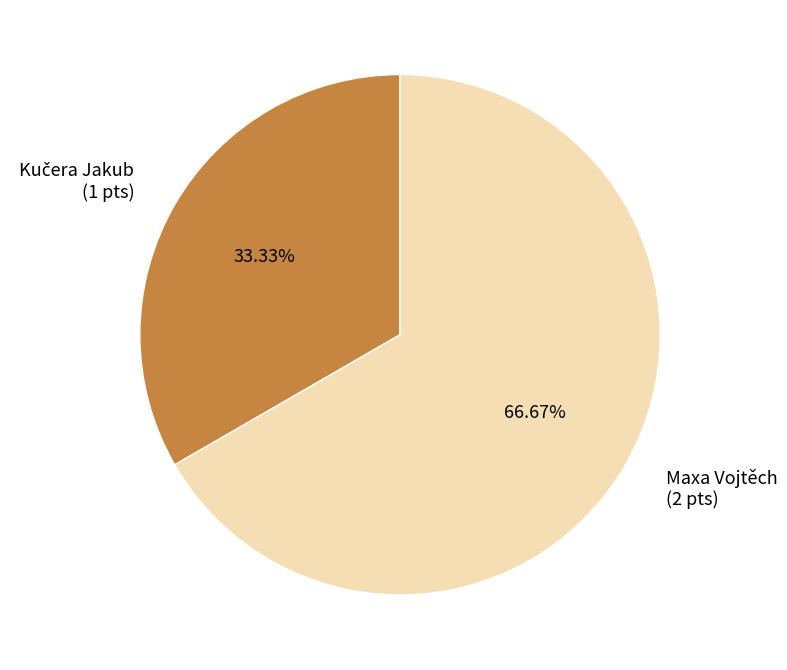

To the nearest percent, what is the average slice percentage?

50%